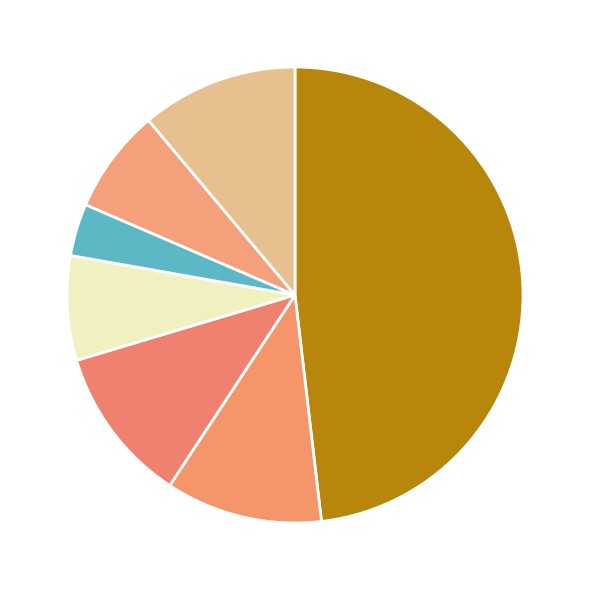

How many slices are in this pie chart?

7